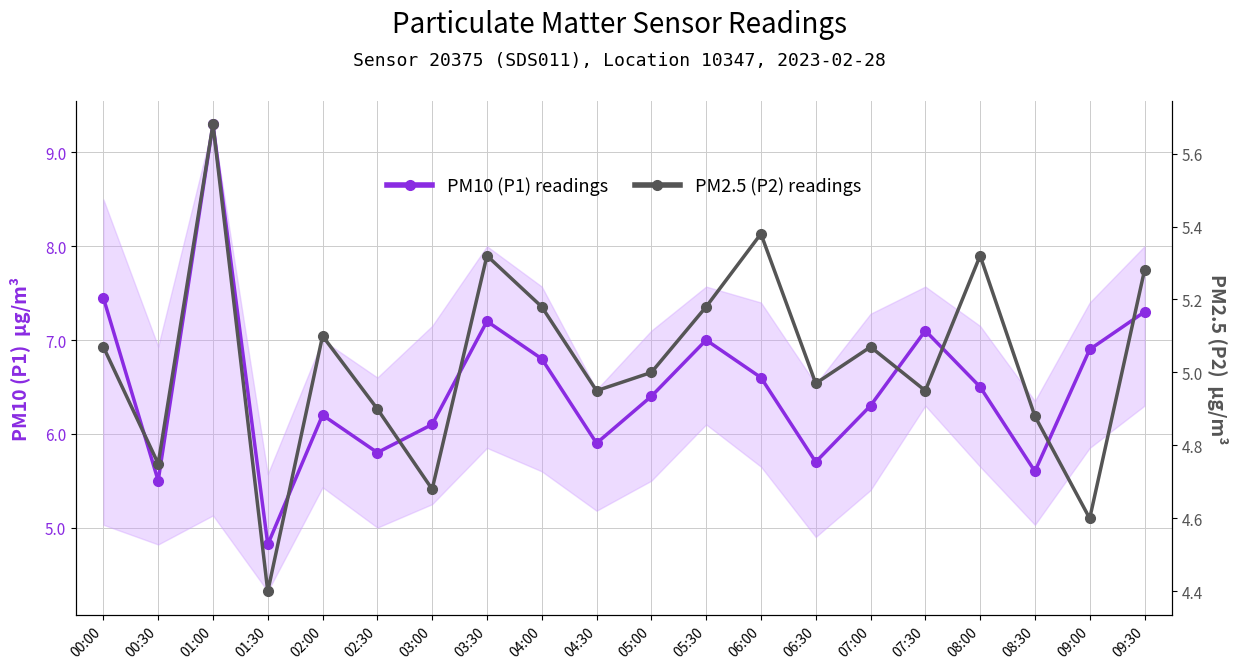

Reading left to right, list all the values displayed in this chart.

PM10 (P1) readings: 7.5	5.5	9.3	4.8	6.2	5.8	6.1	7.2	6.8	5.9	6.4	7.0	6.6	5.7	6.3	7.1	6.5	5.6	6.9	7.3
PM2.5 (P2) readings: 5.1	4.8	5.7	4.4	5.1	4.9	4.7	5.3	5.2	5.0	5.0	5.2	5.4	5.0	5.1	5.0	5.3	4.9	4.6	5.3